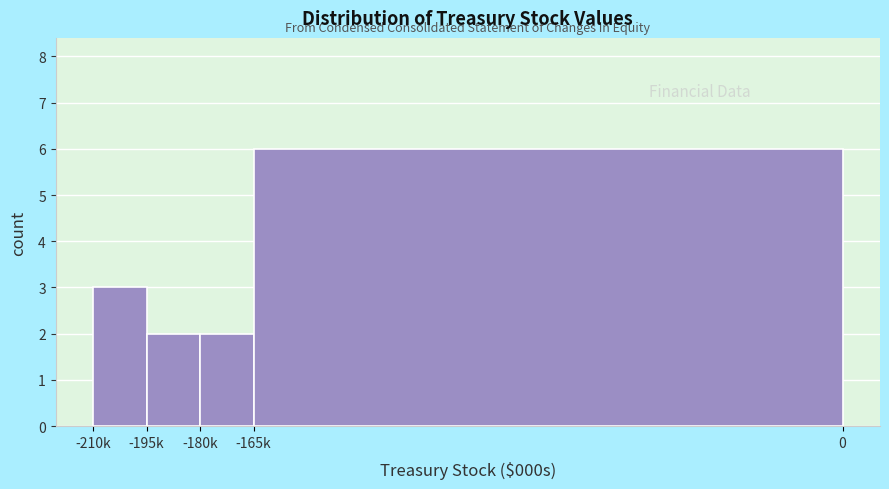

Reading left to right, what are all the values shown in this chart?

3	2	2	6